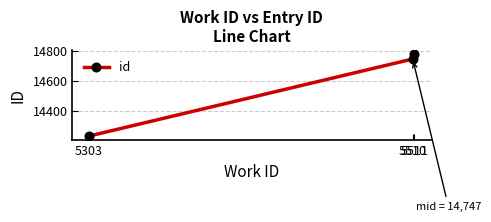

Rank the categories by value from highest to lowest.

5511, 5510, 5303